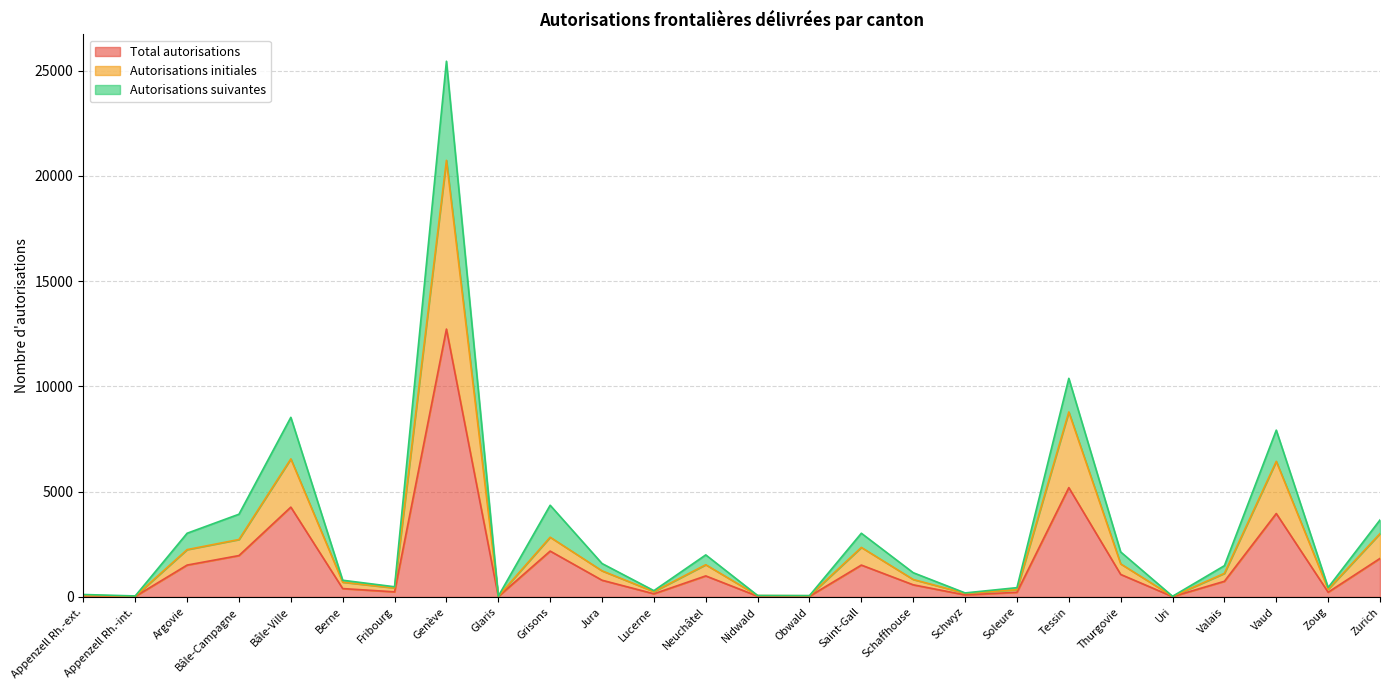

At which category does the chart reach its minimum across all series?

Uri